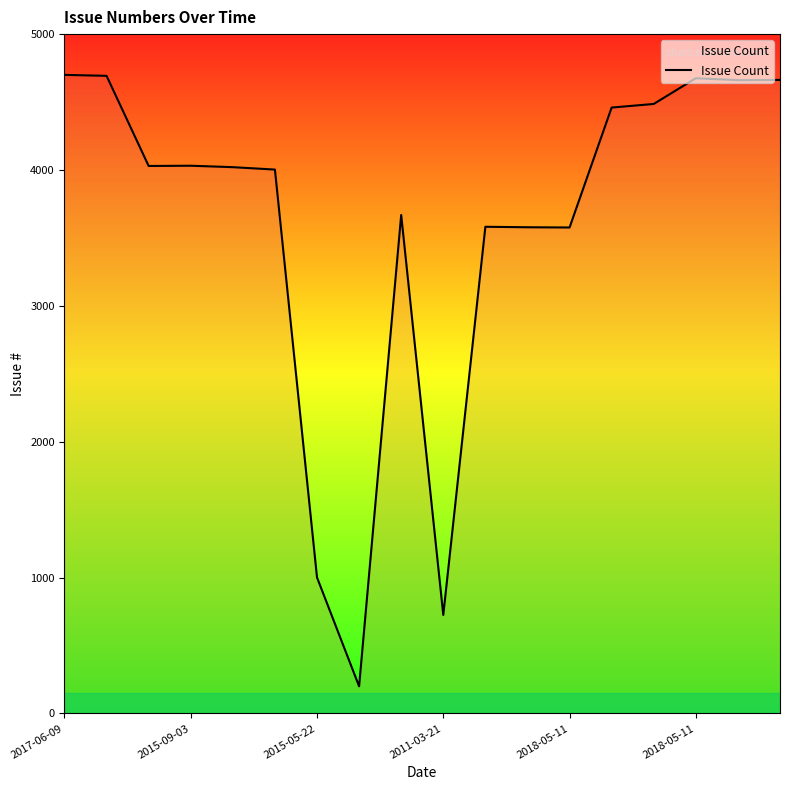

What is the maximum value shown in the chart?

4700.0